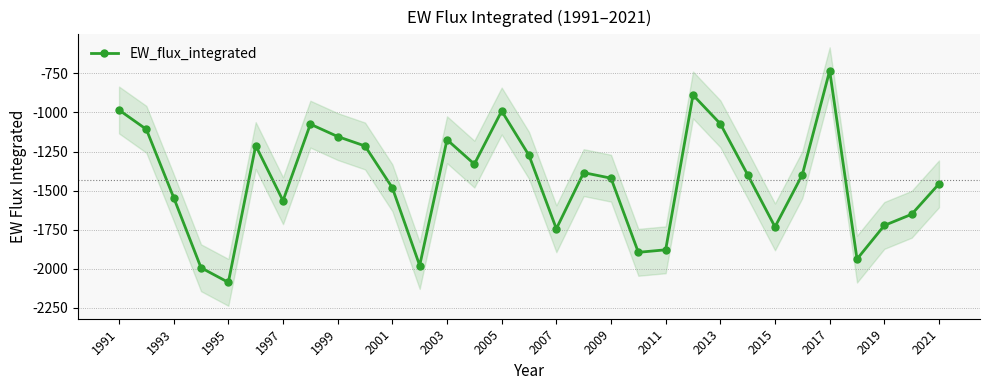

At which category does EW_flux_integrated reach its first local valley?

1995